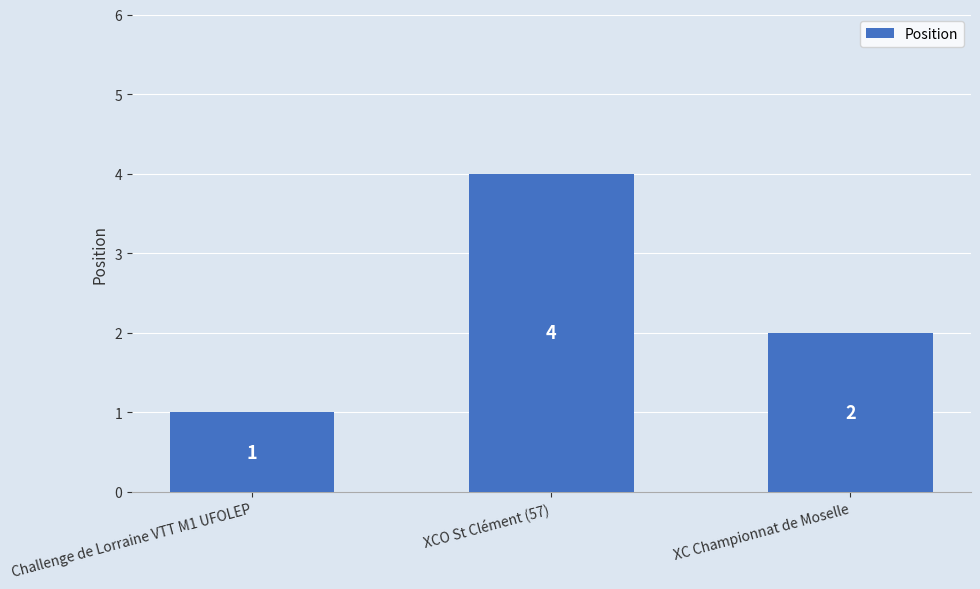

How many values are between 1 and 4?

3